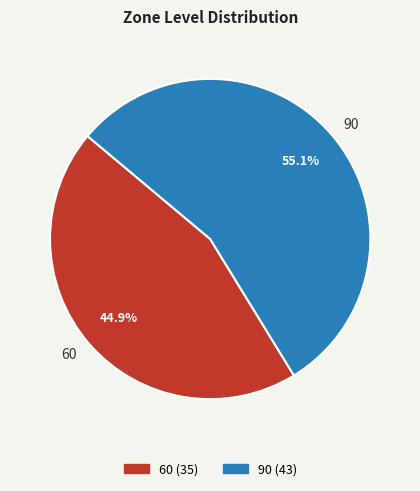

Is it true that 90 is 55% of the pie?

True